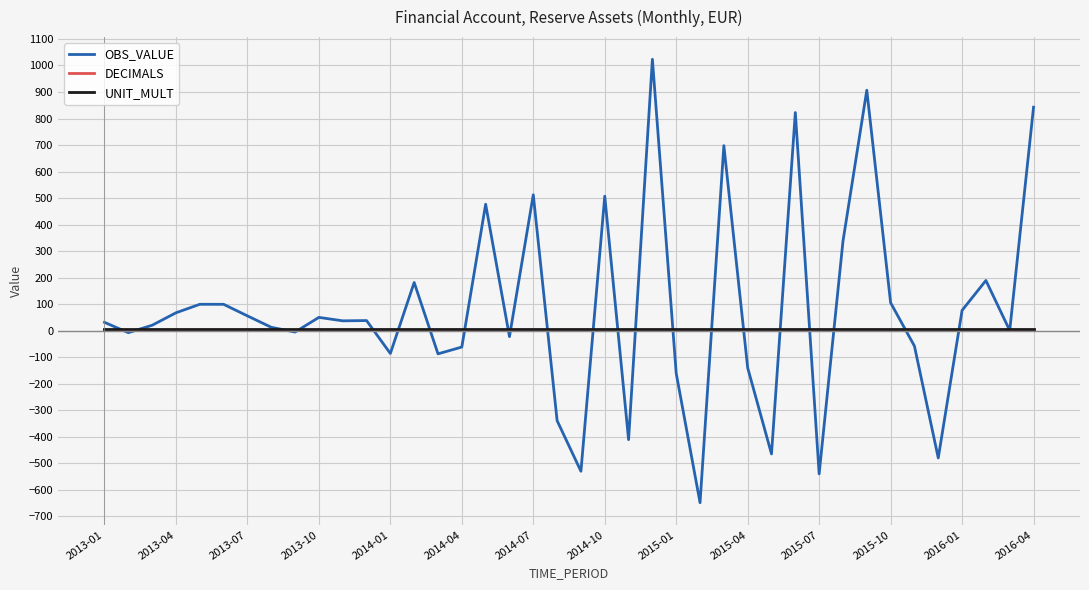

What is the sum of all DECIMALS values?

120.0